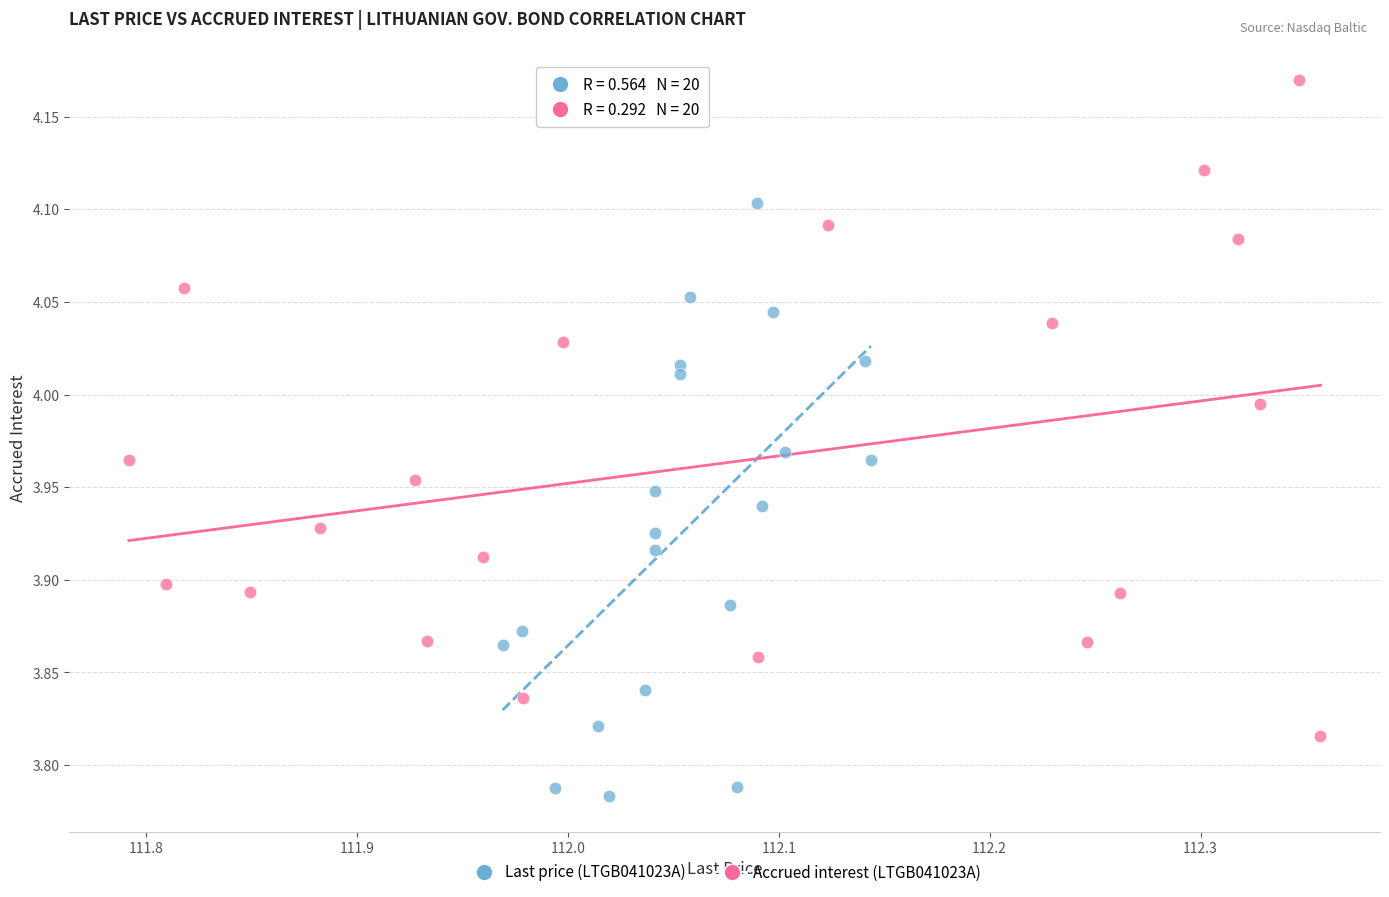

Which series contains the highest Y value?

Accrued interest (LTGB041023A)